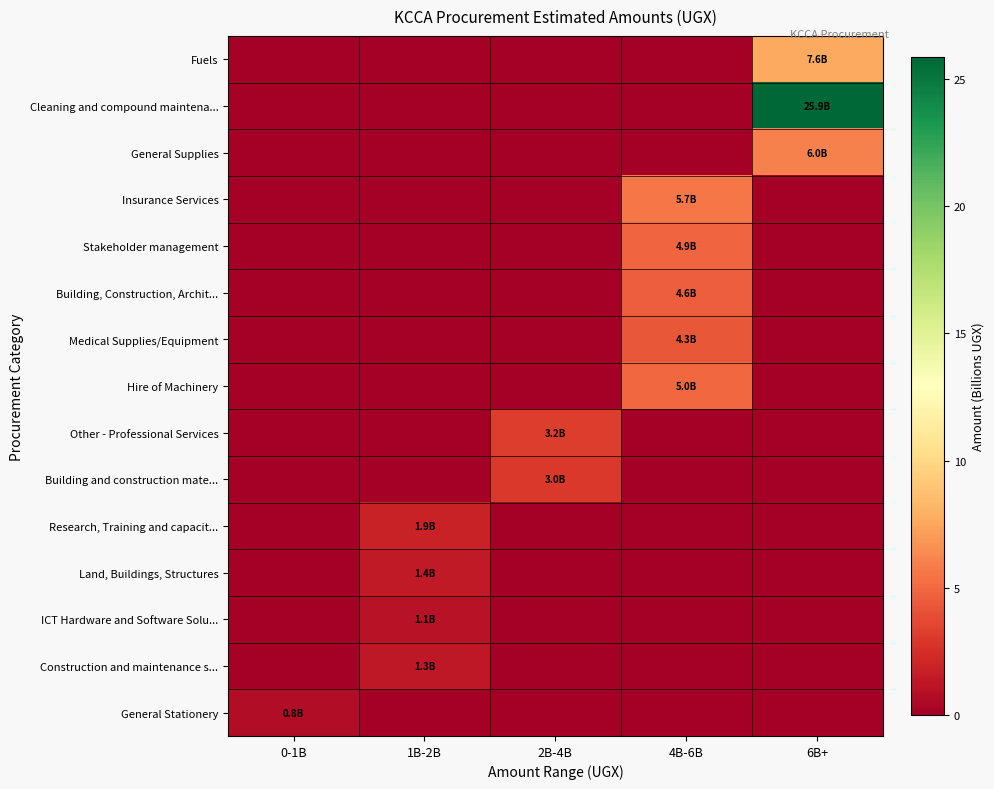

How many distinct data groups are displayed?

15